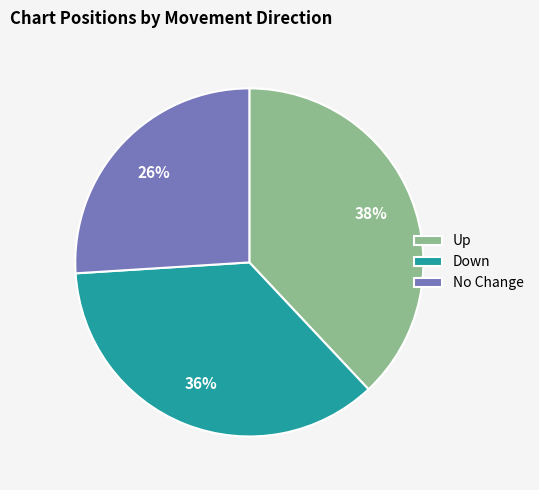

Combined, do Up and No Change account for over 50%?

Yes